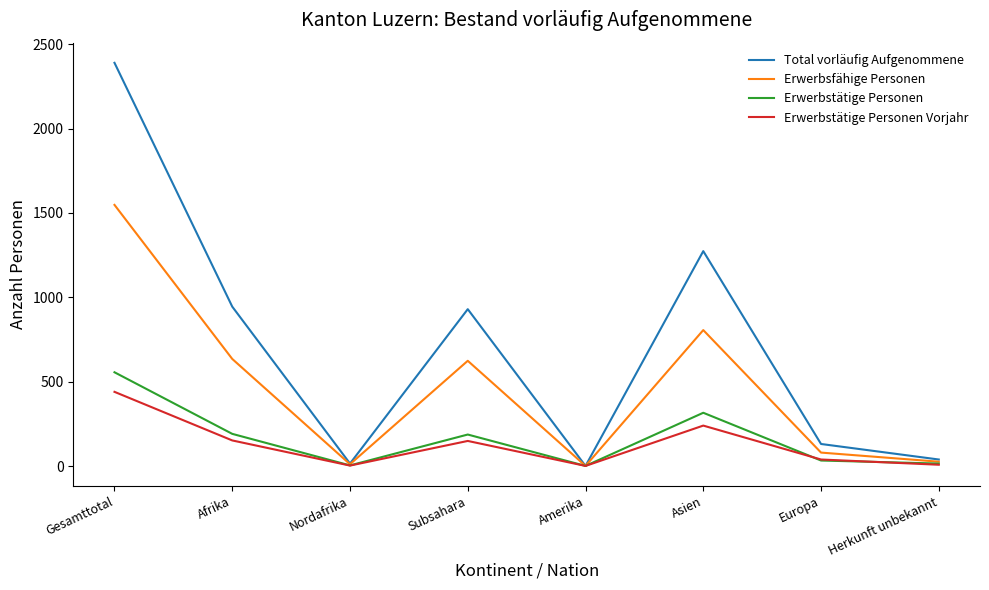

How many lines are shown in the chart?

4